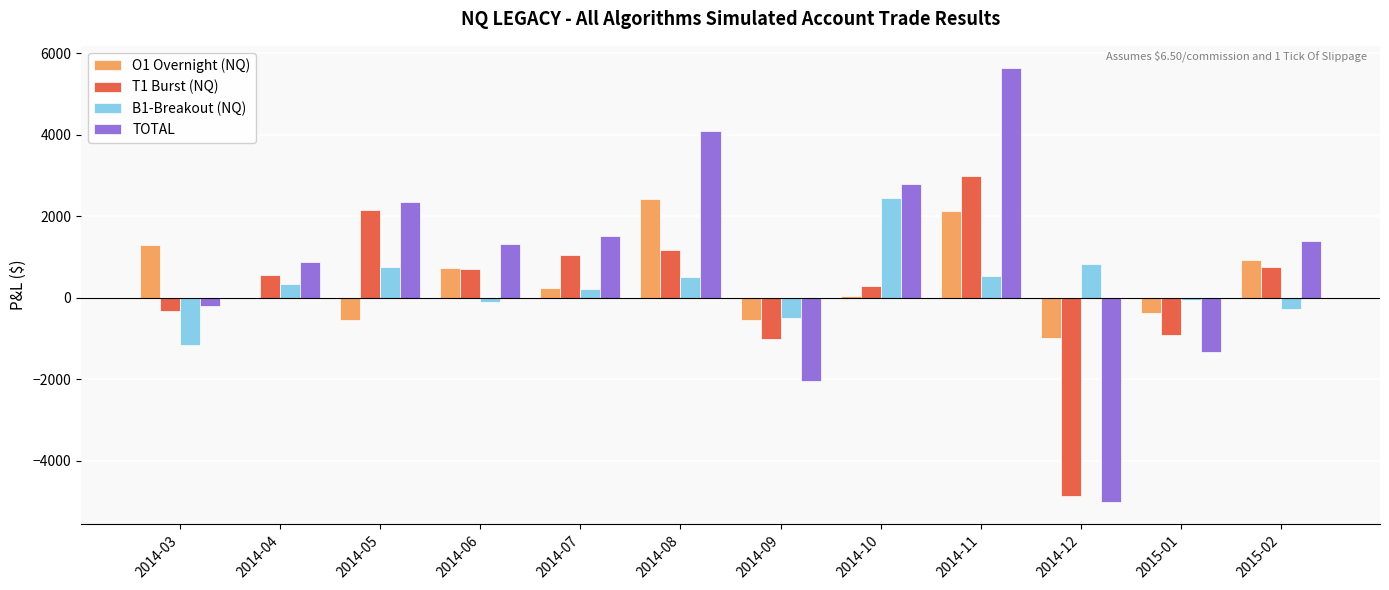

The value of B1-Breakout (NQ) at 2014-05 is 1147. True or false?

False